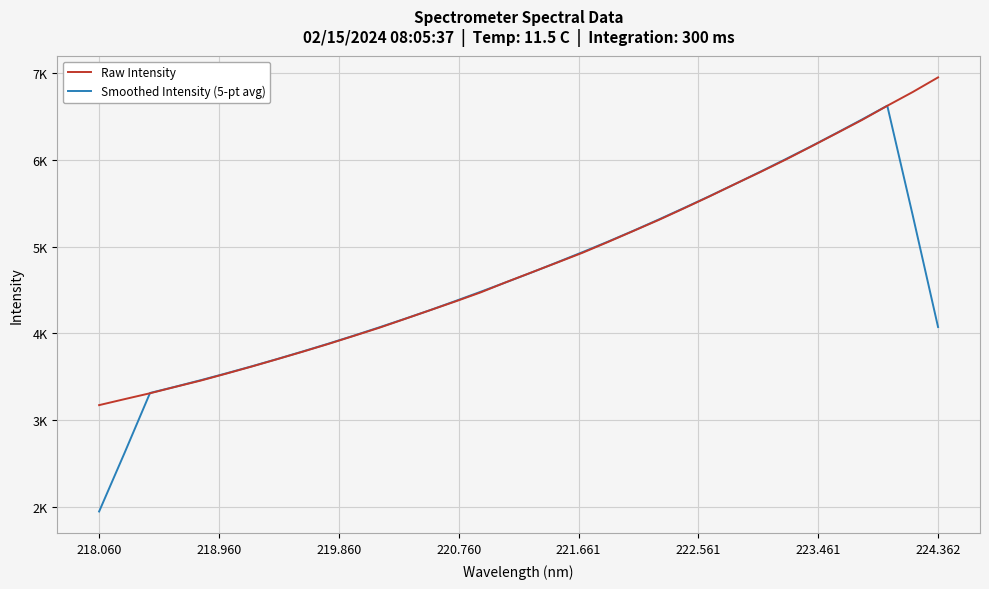

What is the average value of the Raw Intensity series?

4789.3